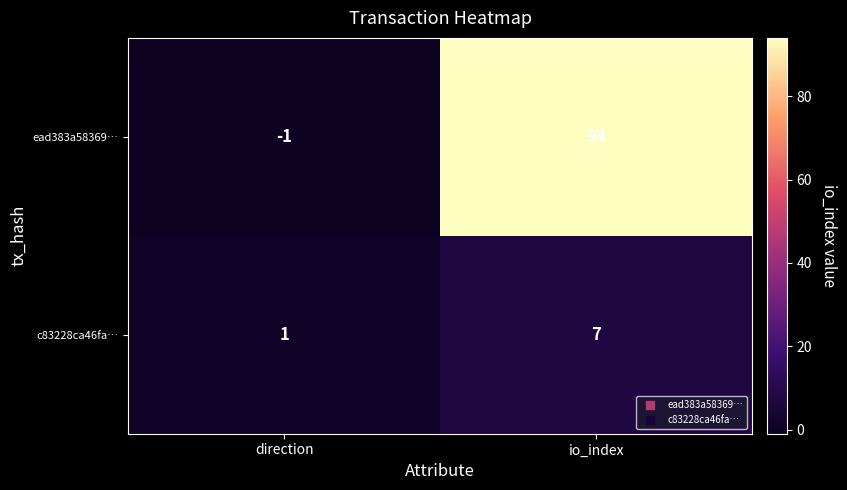

True or false: c83228ca46fa… has a value of 7 at io_index.

True